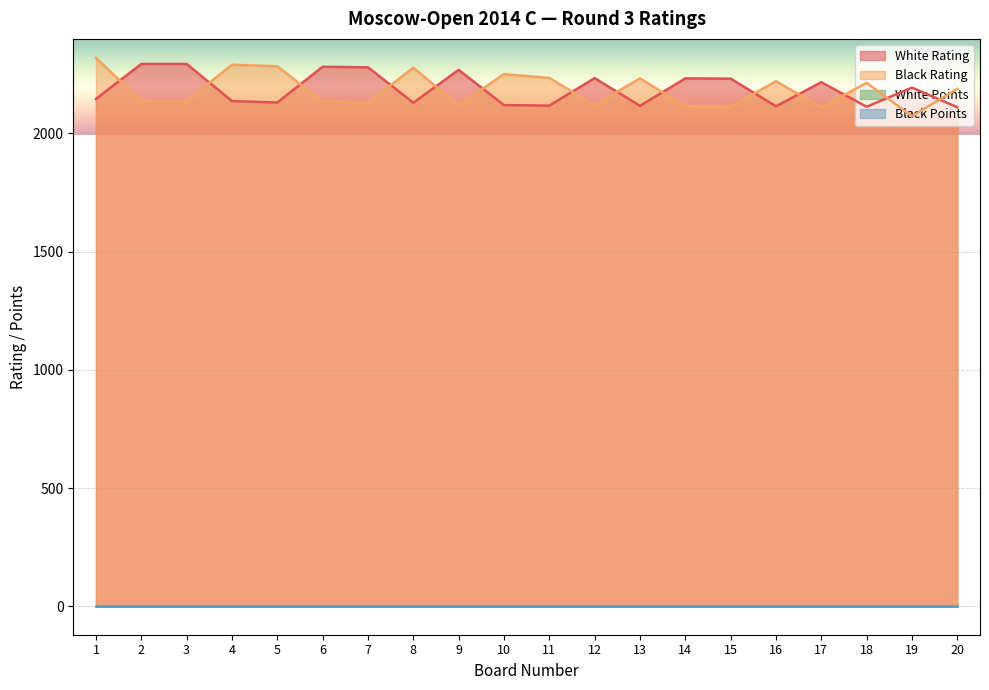

What is the sum of all Black Rating values?

43689